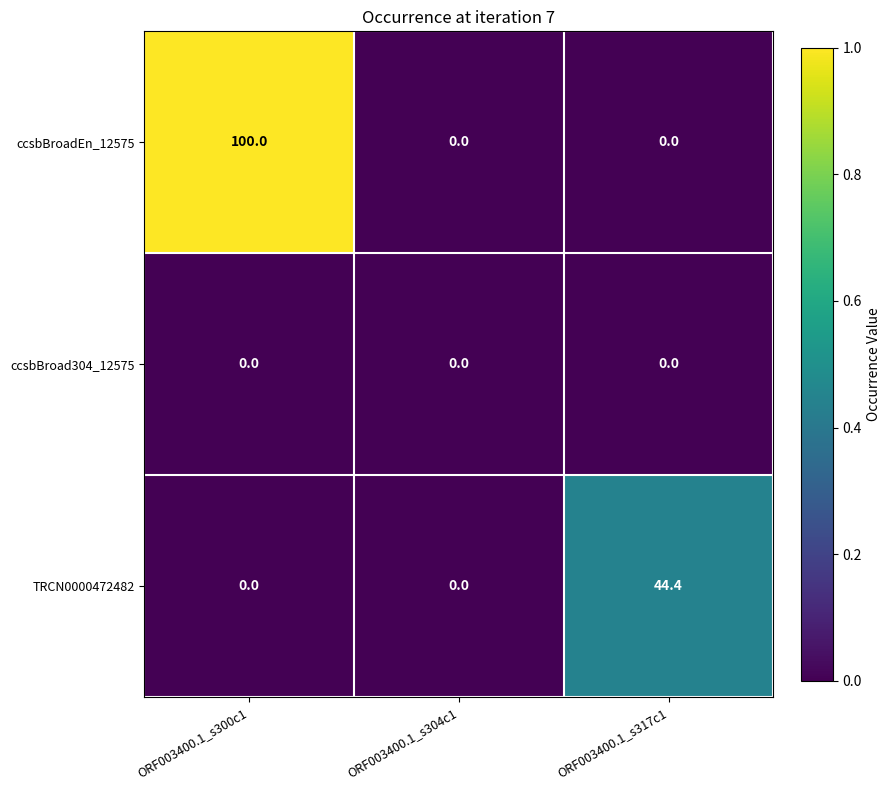

Which label corresponds to the largest value in the chart?

ORF003400.1_s300c1